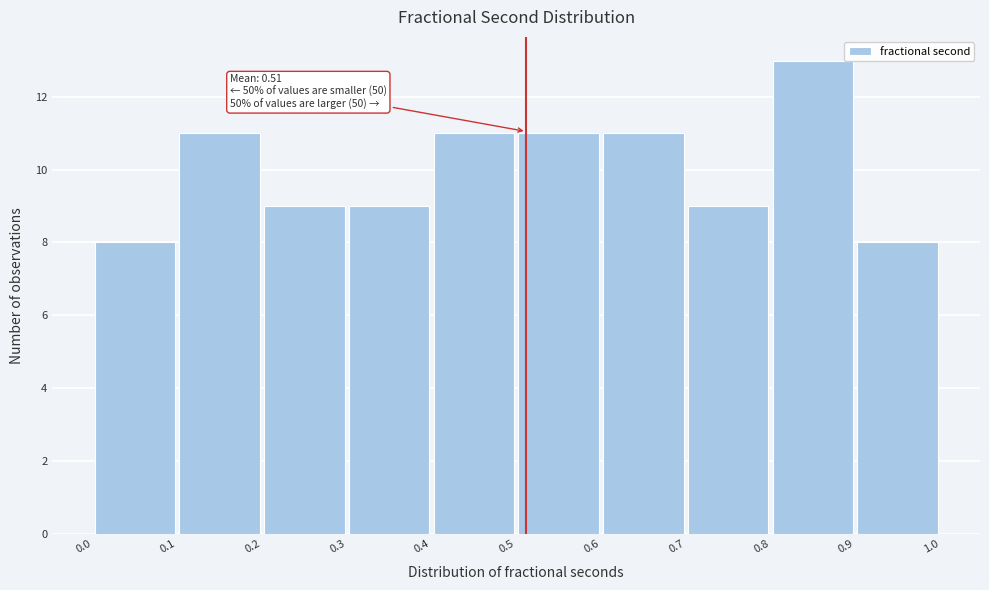

Which range on the x-axis has the tallest bar?

0.8 to 0.9